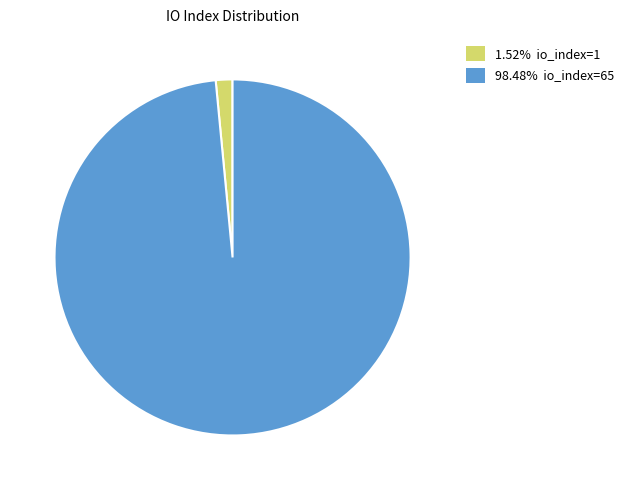

How many segments does this pie chart have?

2